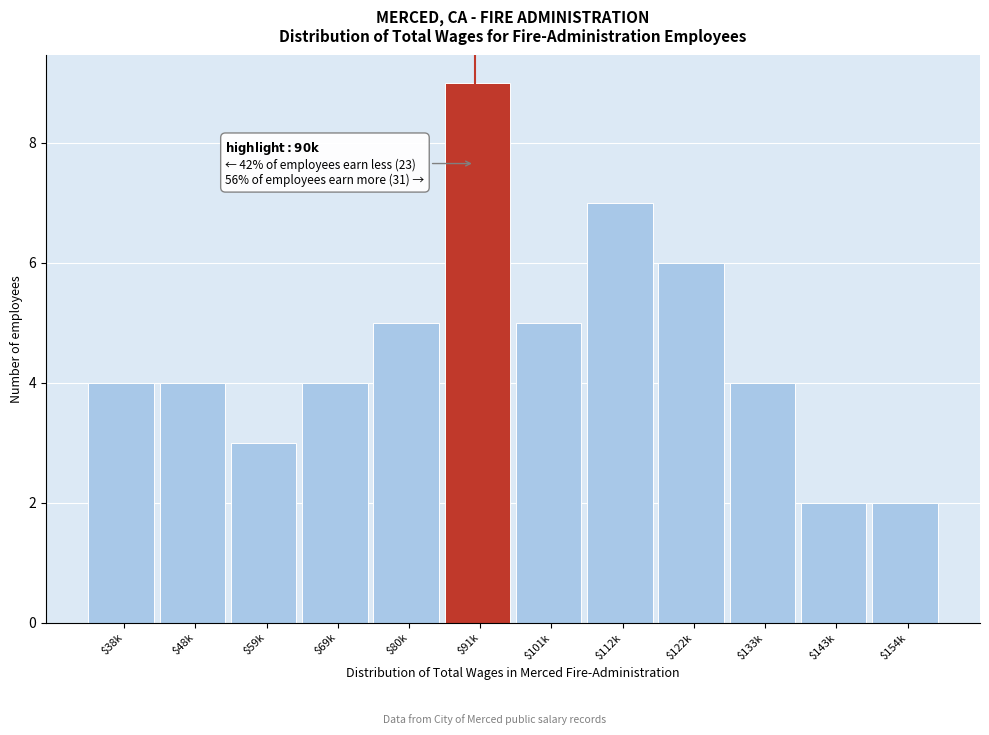

Reading right to left, transcribe all the data shown in this chart.

2	2	4	6	7	5	9	5	4	3	4	4